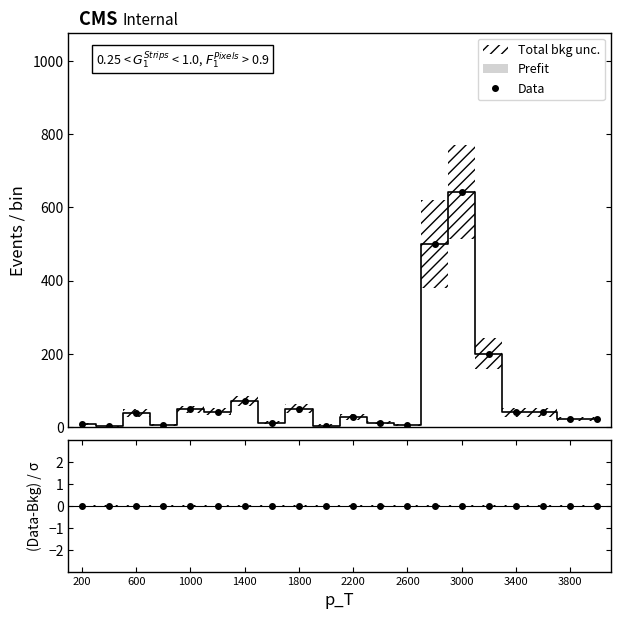

True or false: Total bkg unc. upper and Prefit intersect in this chart.

False